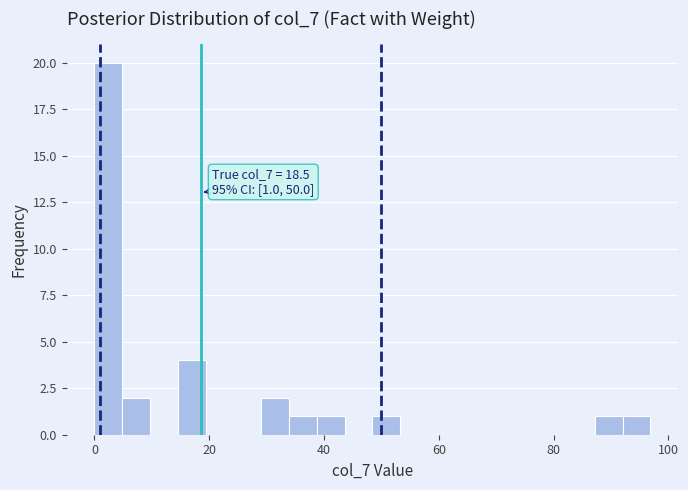

Read against the x-axis, roughly where is the centre of the tallest bar?

2